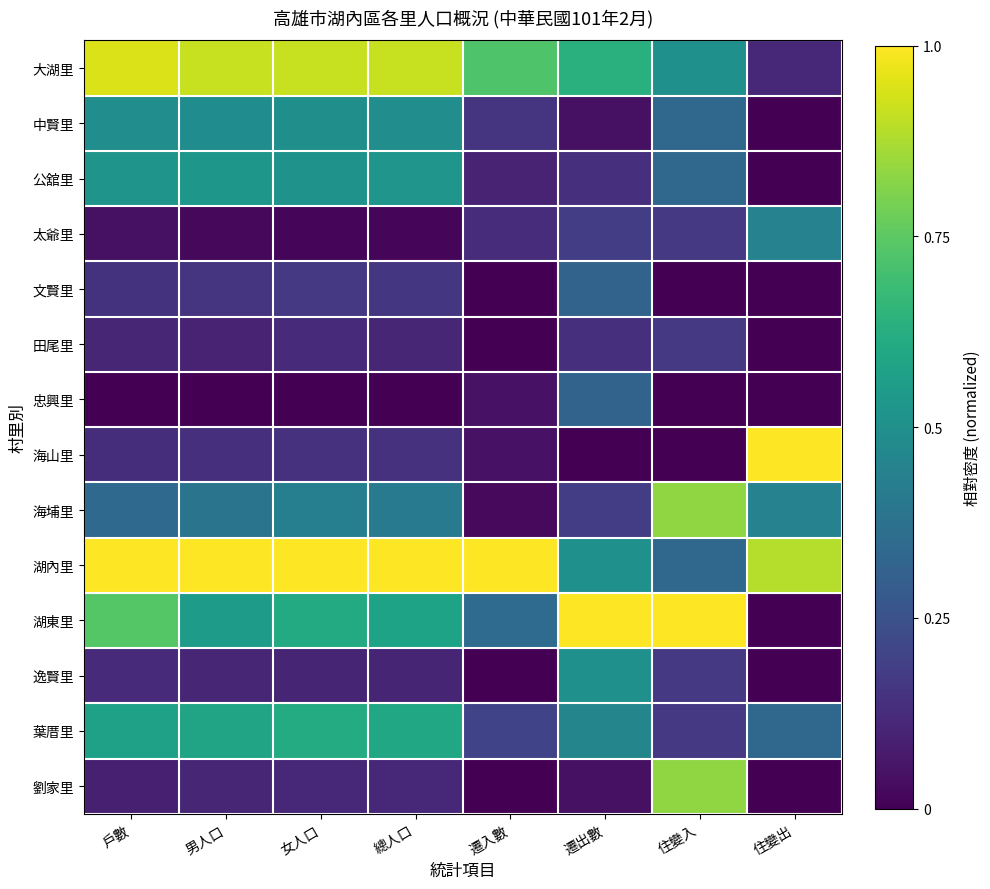

Reading left to right, list all the values displayed in this chart.

大湖里: 戶數=0.9	男人口=0.9	女人口=0.9	總人口=0.9	遷入數=0.7	遷出數=0.6	住變入=0.5	住變出=0.1
中賢里: 戶數=0.5	男人口=0.5	女人口=0.5	總人口=0.5	遷入數=0.1	遷出數=0.0	住變入=0.3	住變出=0.0
公舘里: 戶數=0.5	男人口=0.5	女人口=0.5	總人口=0.5	遷入數=0.1	遷出數=0.1	住變入=0.3	住變出=0.0
太爺里: 戶數=0.0	男人口=0.0	女人口=0.0	總人口=0.0	遷入數=0.1	遷出數=0.2	住變入=0.2	住變出=0.4
文賢里: 戶數=0.1	男人口=0.2	女人口=0.2	總人口=0.2	遷入數=0.0	遷出數=0.3	住變入=0.0	住變出=0.0
田尾里: 戶數=0.1	男人口=0.1	女人口=0.1	總人口=0.1	遷入數=0.0	遷出數=0.1	住變入=0.2	住變出=0.0
忠興里: 戶數=0.0	男人口=0.0	女人口=0.0	總人口=0.0	遷入數=0.1	遷出數=0.3	住變入=0.0	住變出=0.0
海山里: 戶數=0.1	男人口=0.1	女人口=0.1	總人口=0.1	遷入數=0.1	遷出數=0.0	住變入=0.0	住變出=1.0
海埔里: 戶數=0.3	男人口=0.4	女人口=0.4	總人口=0.4	遷入數=0.0	遷出數=0.2	住變入=0.8	住變出=0.4
湖內里: 戶數=1.0	男人口=1.0	女人口=1.0	總人口=1.0	遷入數=1.0	遷出數=0.5	住變入=0.3	住變出=0.9
湖東里: 戶數=0.7	男人口=0.6	女人口=0.6	總人口=0.6	遷入數=0.3	遷出數=1.0	住變入=1.0	住變出=0.0
逸賢里: 戶數=0.1	男人口=0.1	女人口=0.1	總人口=0.1	遷入數=0.0	遷出數=0.5	住變入=0.2	住變出=0.0
葉厝里: 戶數=0.6	男人口=0.6	女人口=0.6	總人口=0.6	遷入數=0.2	遷出數=0.5	住變入=0.2	住變出=0.3
劉家里: 戶數=0.1	男人口=0.1	女人口=0.1	總人口=0.1	遷入數=0.0	遷出數=0.0	住變入=0.8	住變出=0.0